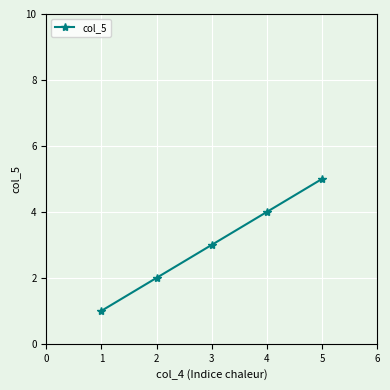

What is the minimum value shown in the chart?

1